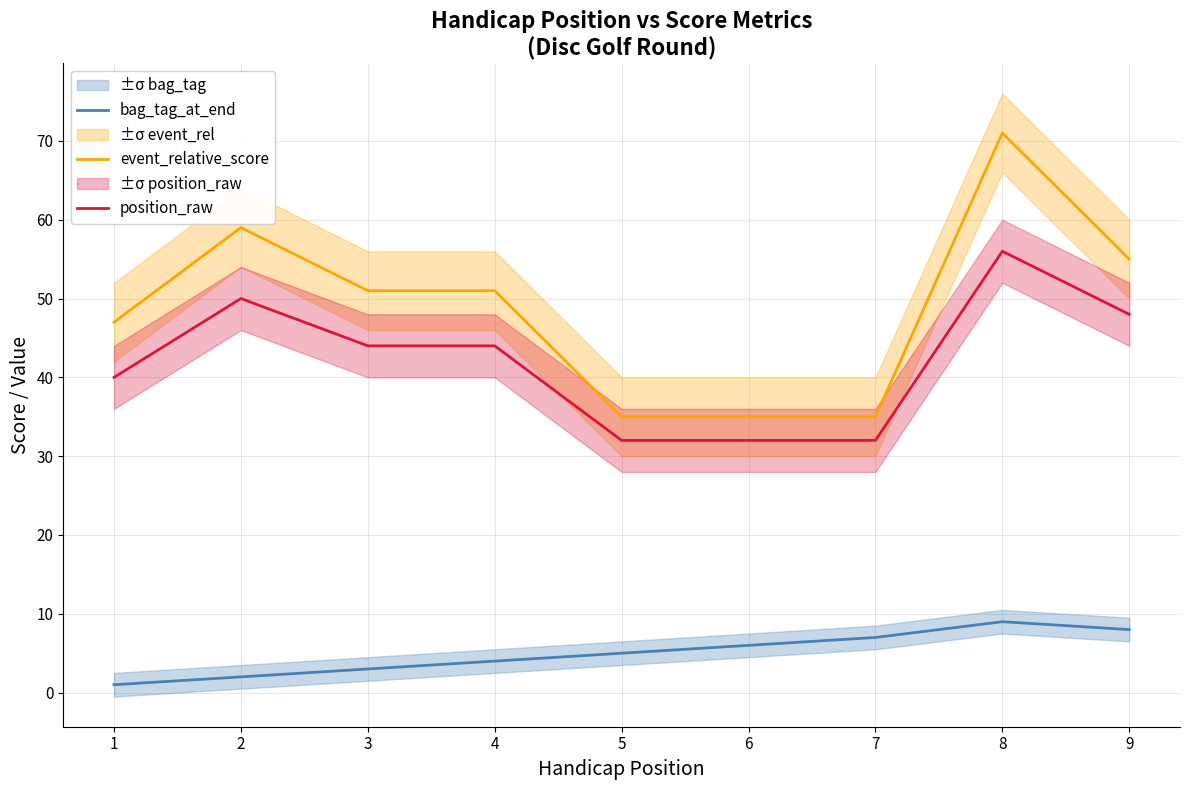

Which series has the widest spread of values?

event_relative_score